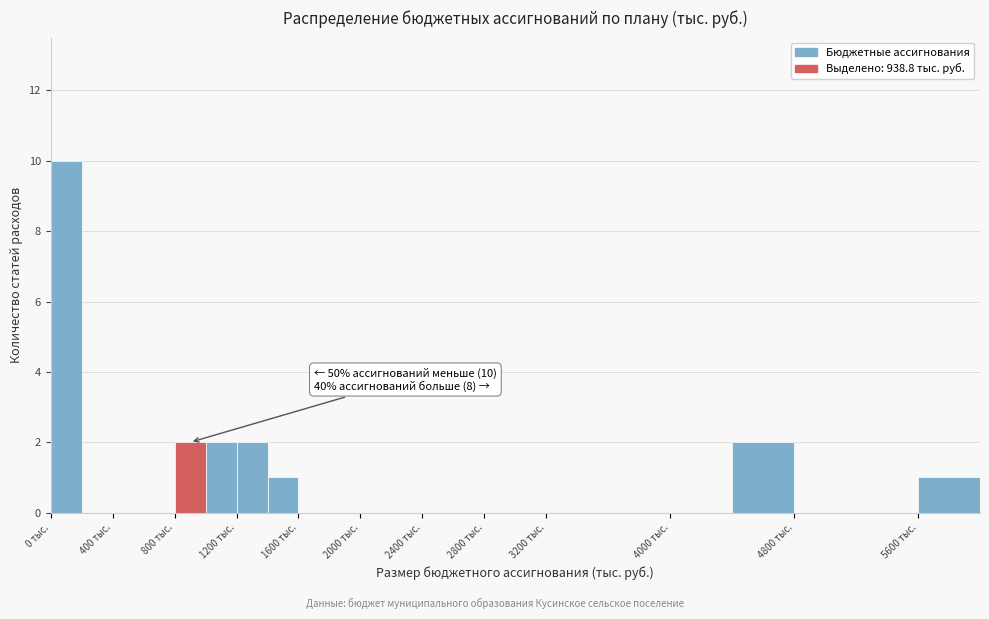

Which range on the x-axis has the tallest bar?

0 to 200